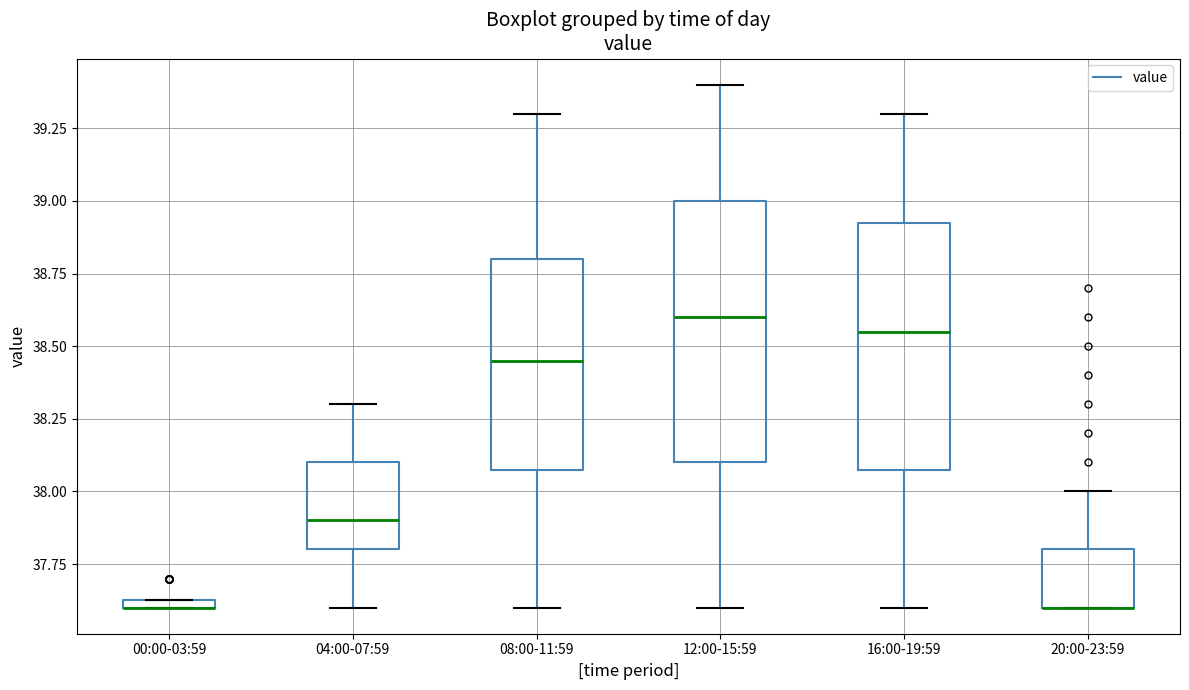

Comparing the boxes themselves (not the whiskers), which one is the tallest?

12:00-15:59